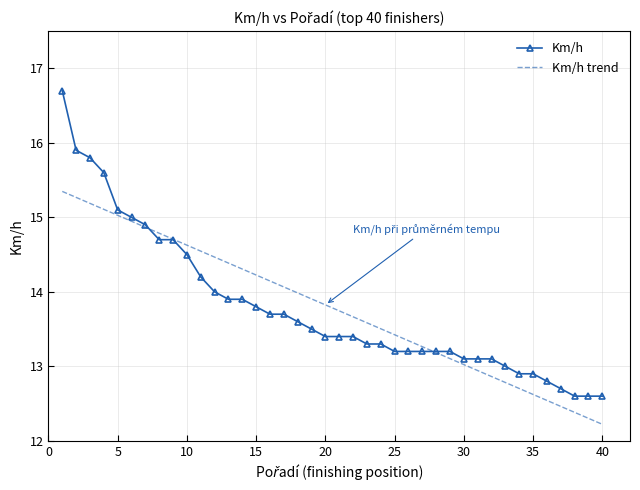

Reading left to right, list all the values displayed in this chart.

16.7	15.9	15.8	15.6	15.1	15.0	14.9	14.7	14.7	14.5	14.2	14.0	13.9	13.9	13.8	13.7	13.7	13.6	13.5	13.4	13.4	13.4	13.3	13.3	13.2	13.2	13.2	13.2	13.2	13.1	13.1	13.1	13.0	12.9	12.9	12.8	12.7	12.6	12.6	12.6